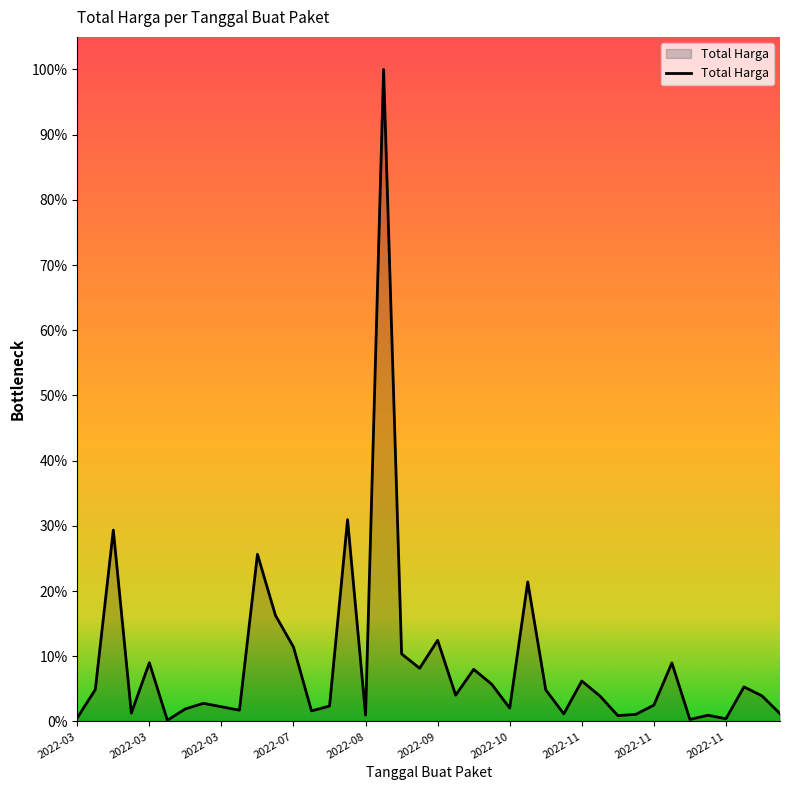

Does the chart display data point markers on the line(s)?

No